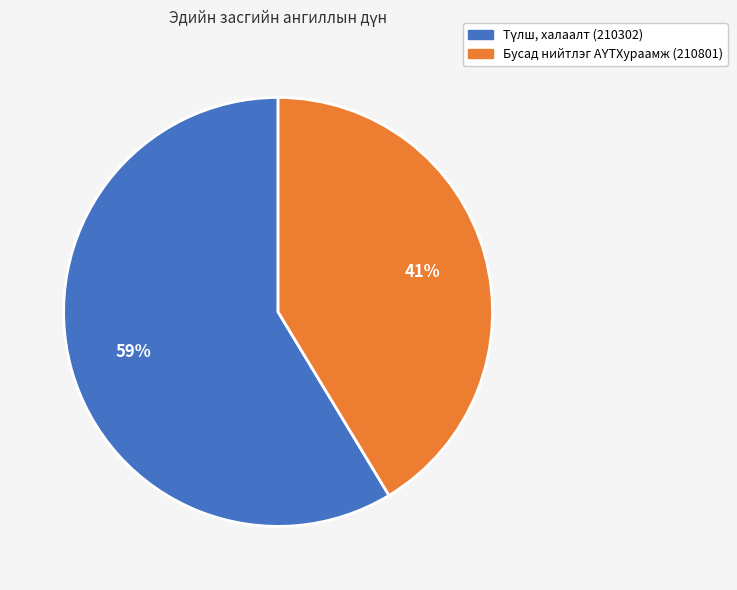

Does any single category account for the majority?

Yes